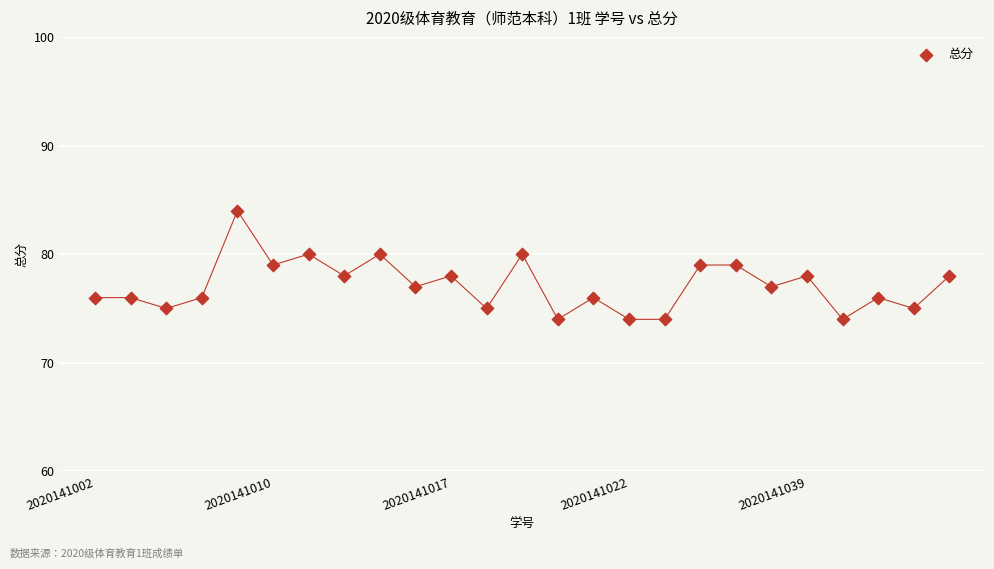

What is the range of Y values (max minus min)?

10